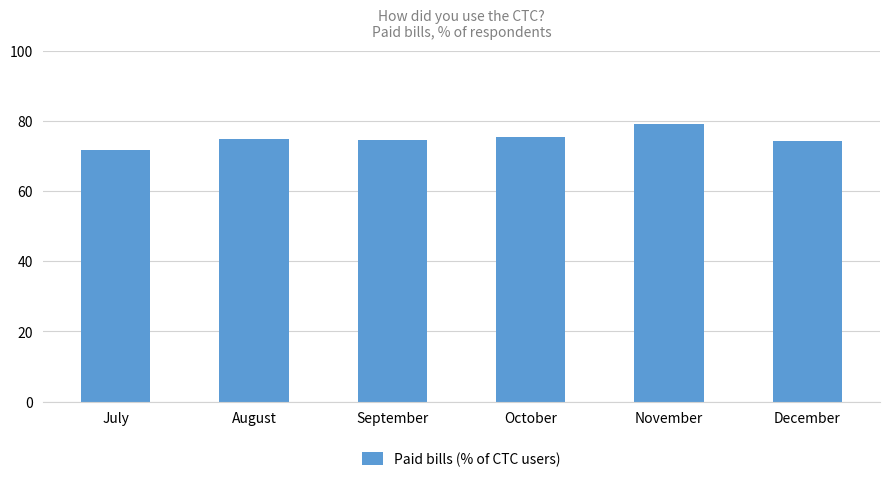

Count the number of data series in this chart.

1